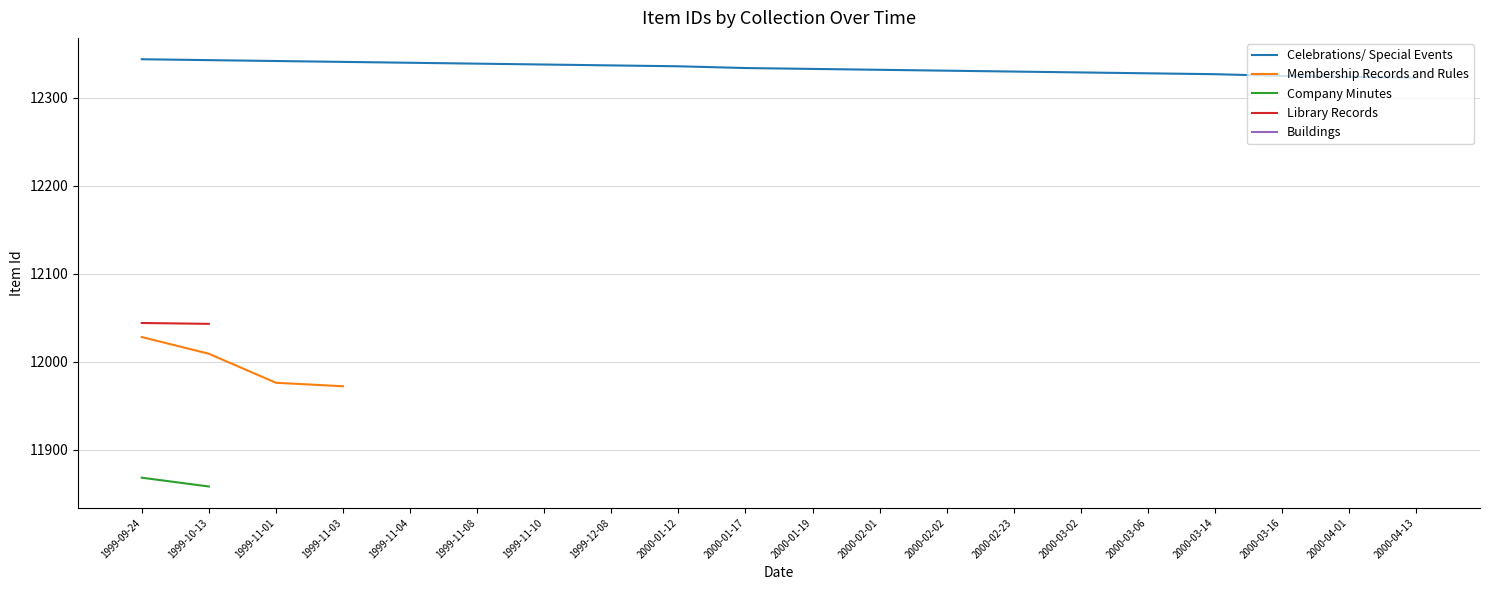

The value of Celebrations/ Special Events at 2000-04-01 is 20226. True or false?

False